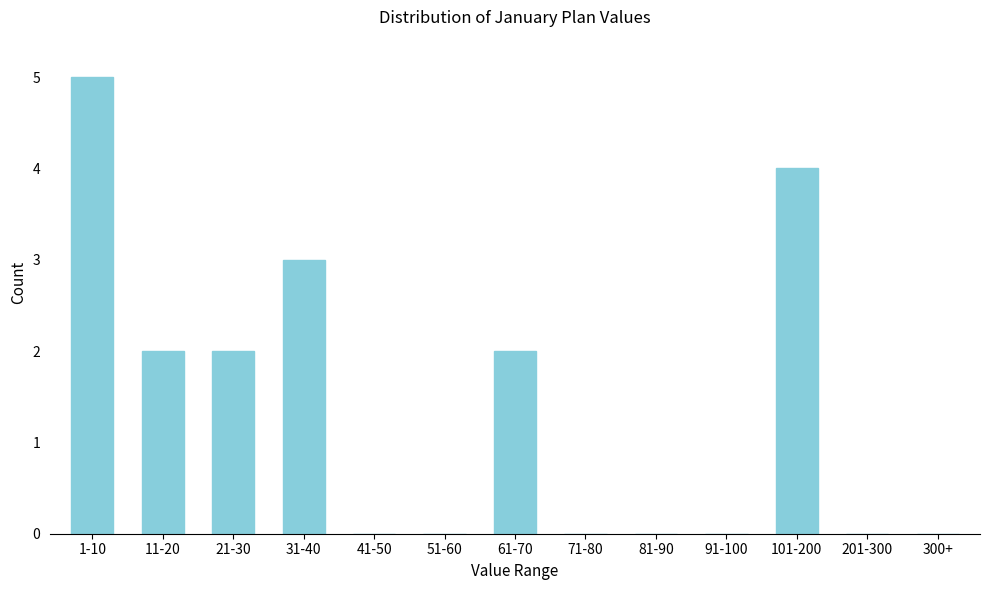

Reading left to right, list all the values displayed in this chart.

1-10=5	11-20=2	21-30=2	31-40=3	41-50=0	51-60=0	61-70=2	71-80=0	81-90=0	91-100=0	101-200=4	201-300=0	300+=0